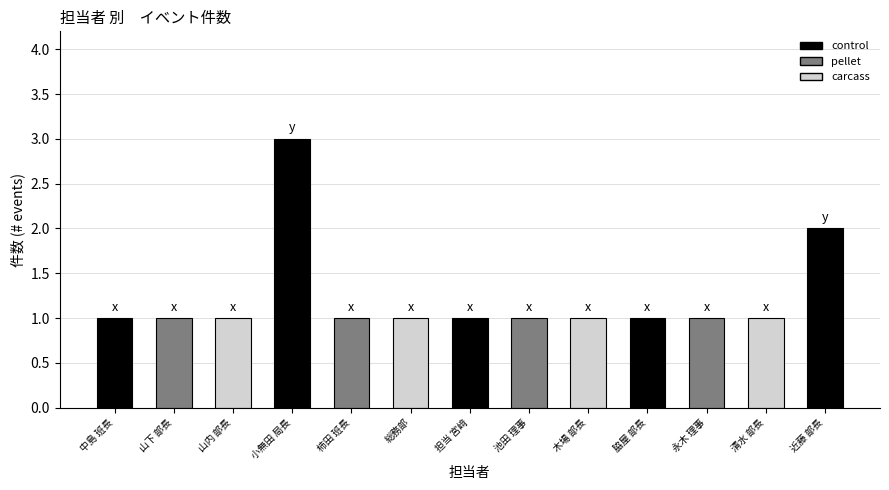

Are the bars grouped side by side (vs. stacked)?

No